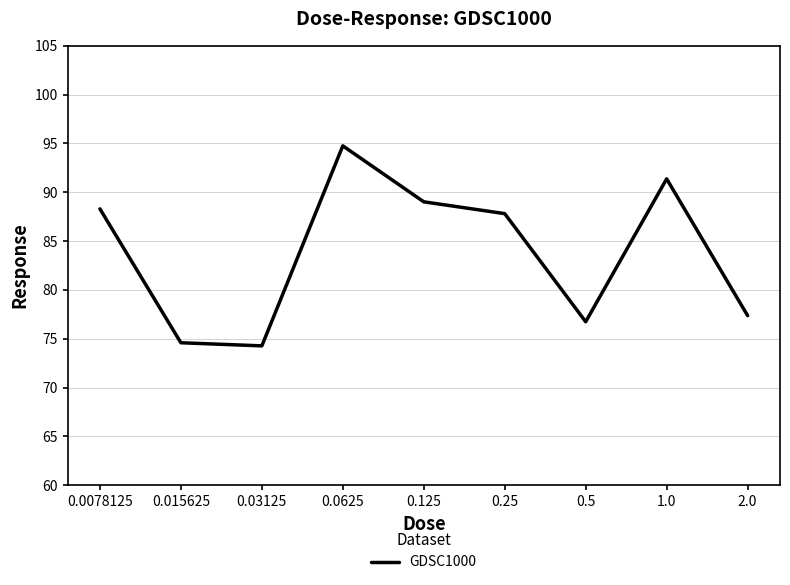

What is the change in value from 0.0078125 to 1.0?

+3.1